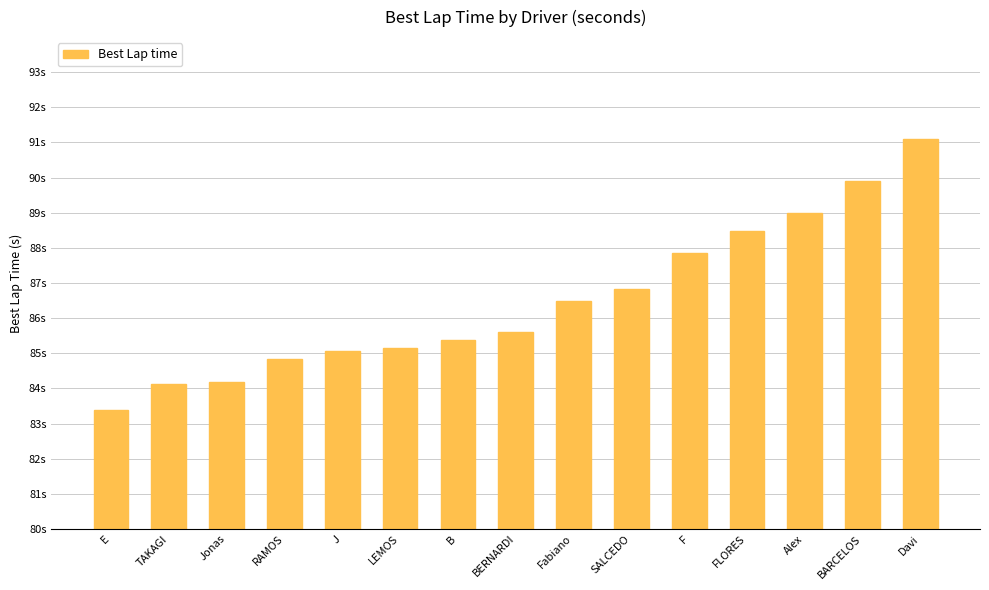

Are the bars horizontal?

No